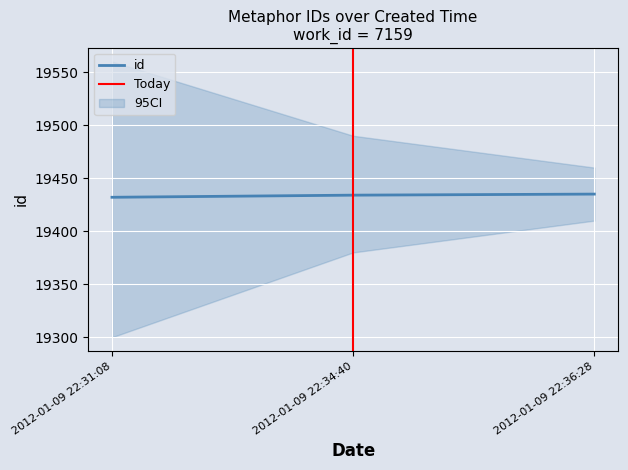

At which category does the chart reach its minimum across all series?

2012-01-09 22:31:08